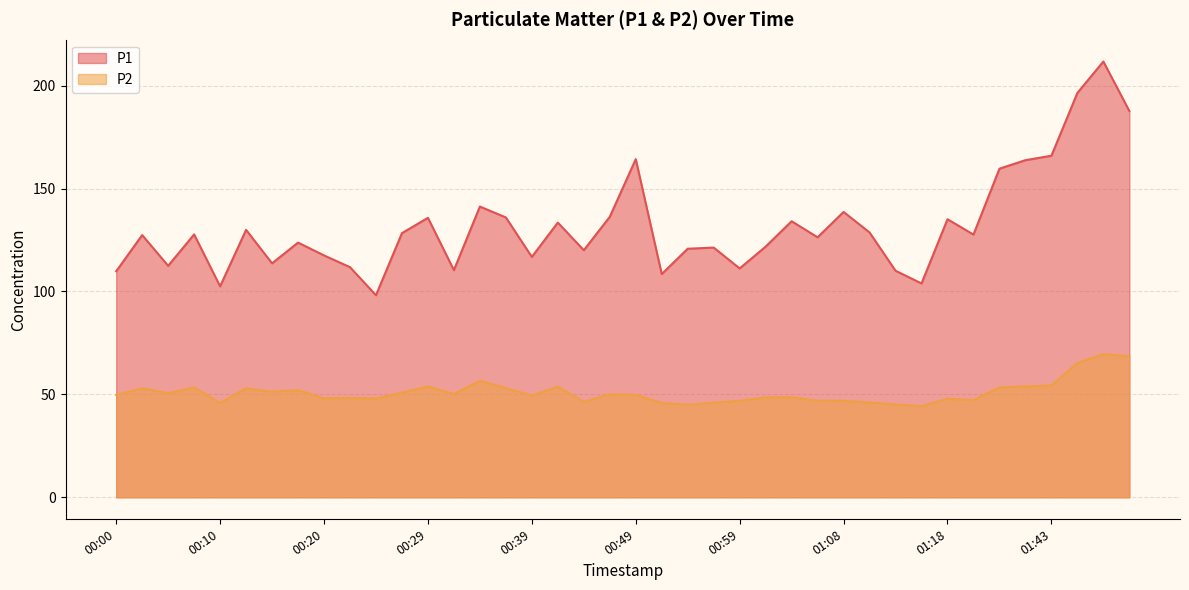

The P1 series shows 172.6 at 00:54. True or false?

False